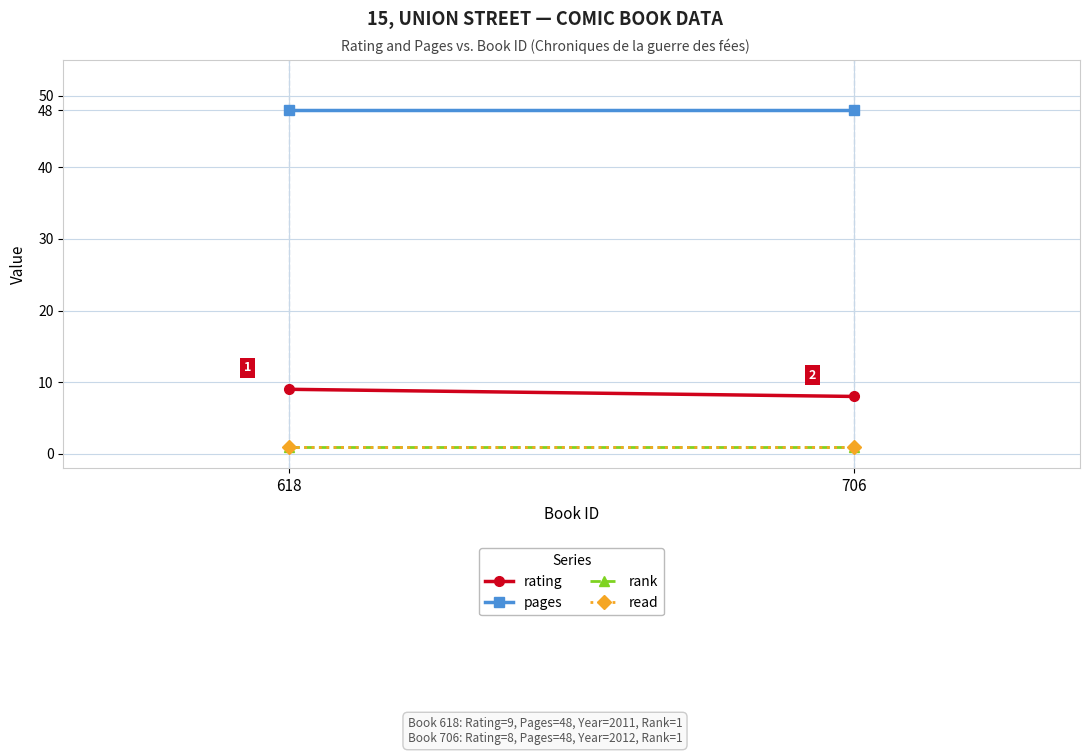

At which category is the sum across all series the highest?

618